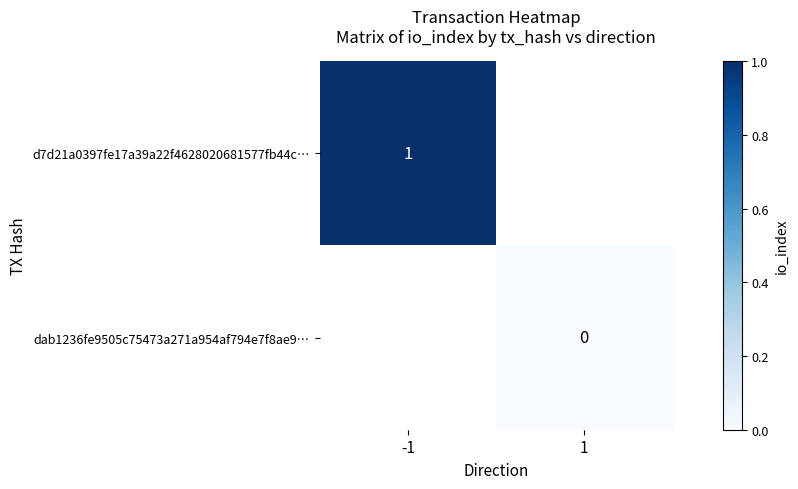

Is the value of d7d21a0397fe17a39a22f4628020681577fb44c… at -1 greater than the value of dab1236fe9505c75473a271a954af794e7f8ae9… at 1?

Yes